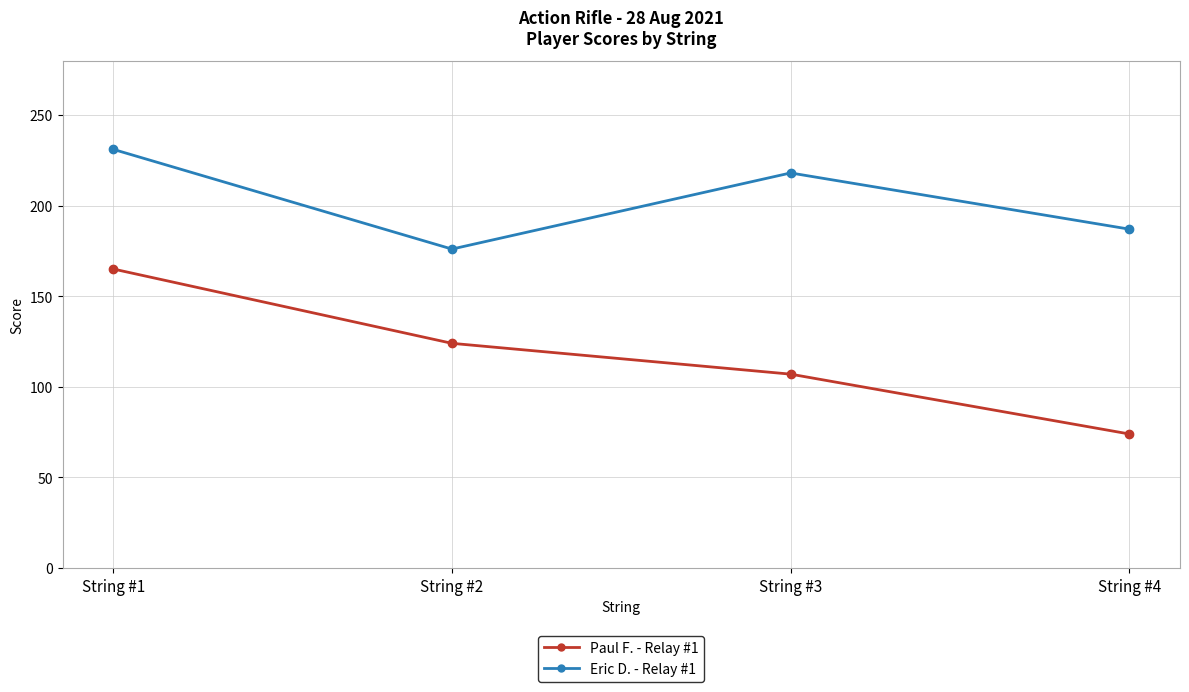

Which series has the largest range (max minus min)?

Paul F. - Relay #1